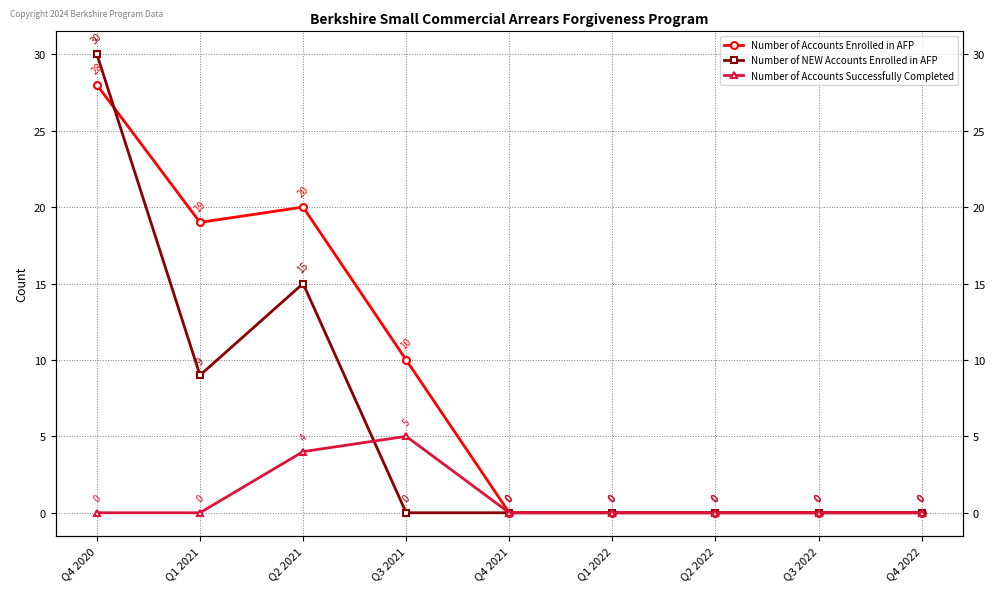

Where is the first local maximum for Number of Accounts Enrolled in AFP?

Q2 2021